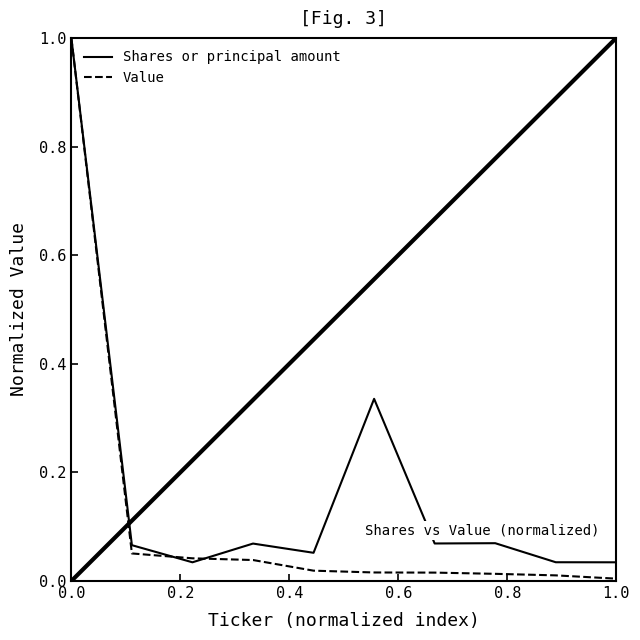

List the series in order of their overall mean, highest first.

Shares or principal amount, Value